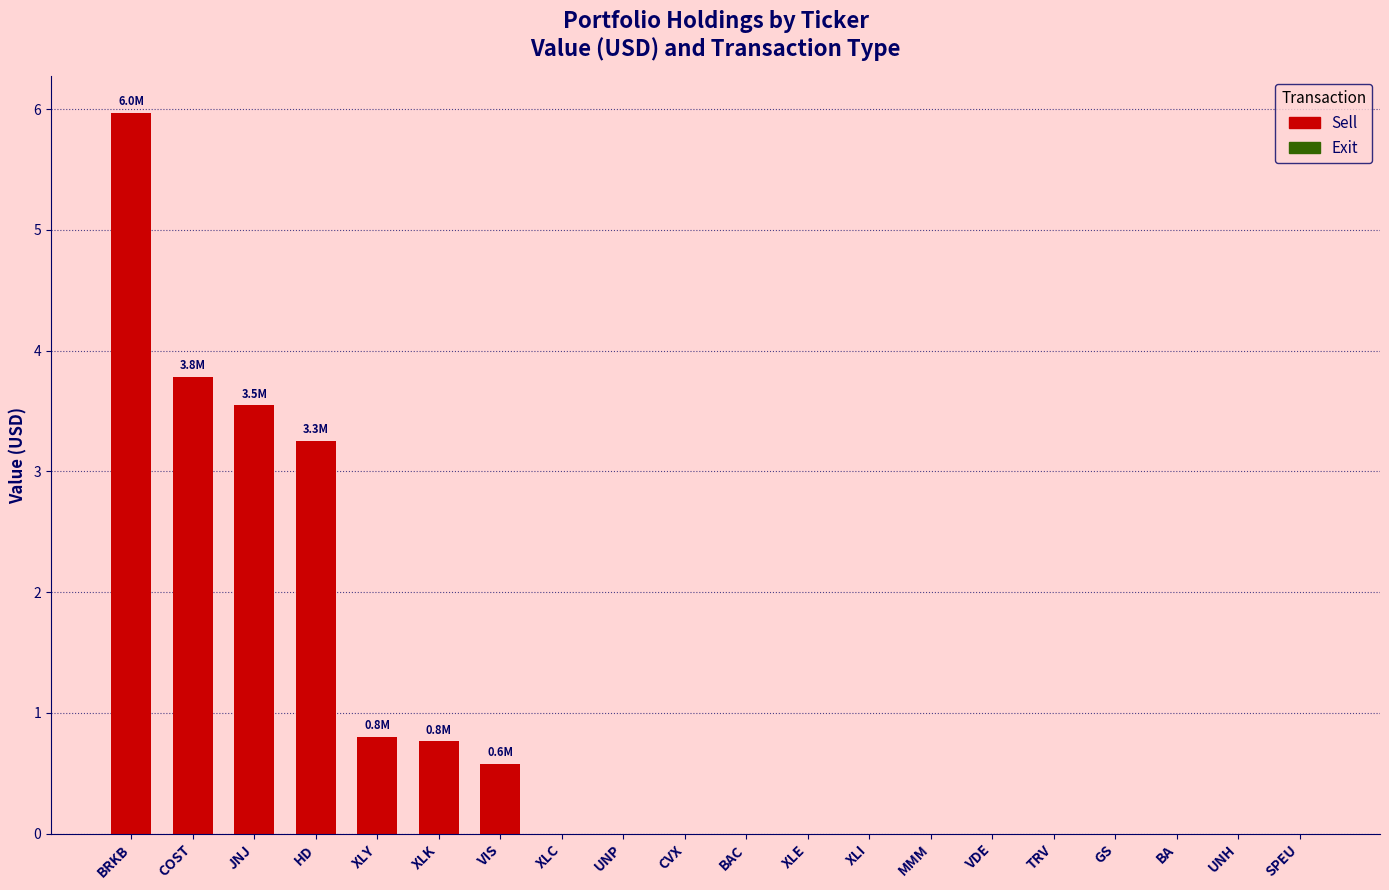

What is the maximum value shown in the chart?

6.0